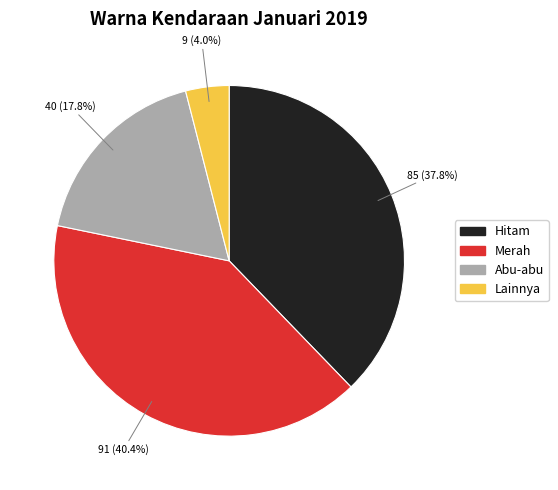

Is it true that Merah is 40% of the pie?

True